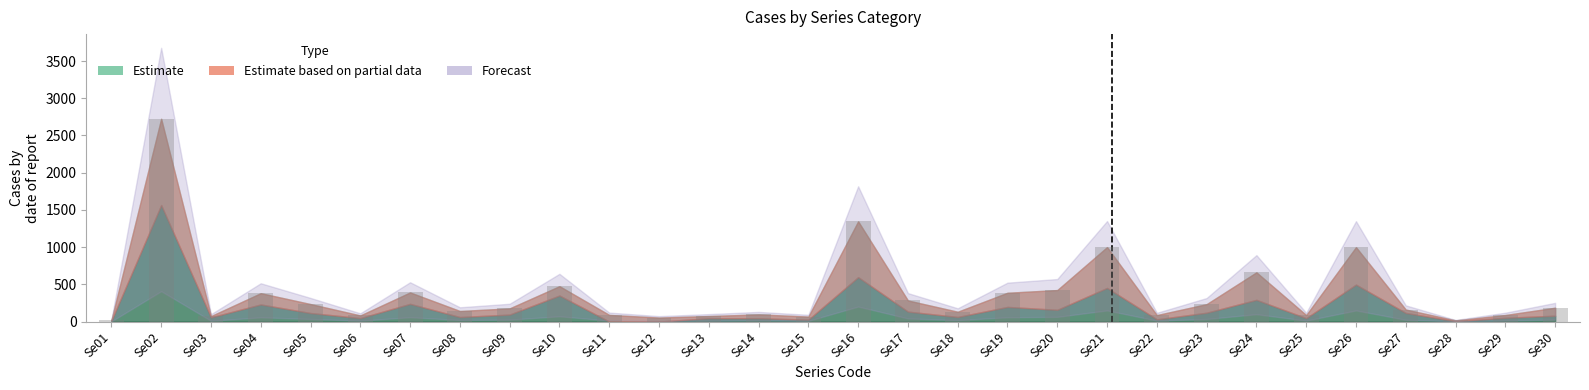

At which category does the chart reach its peak across all series?

Se02